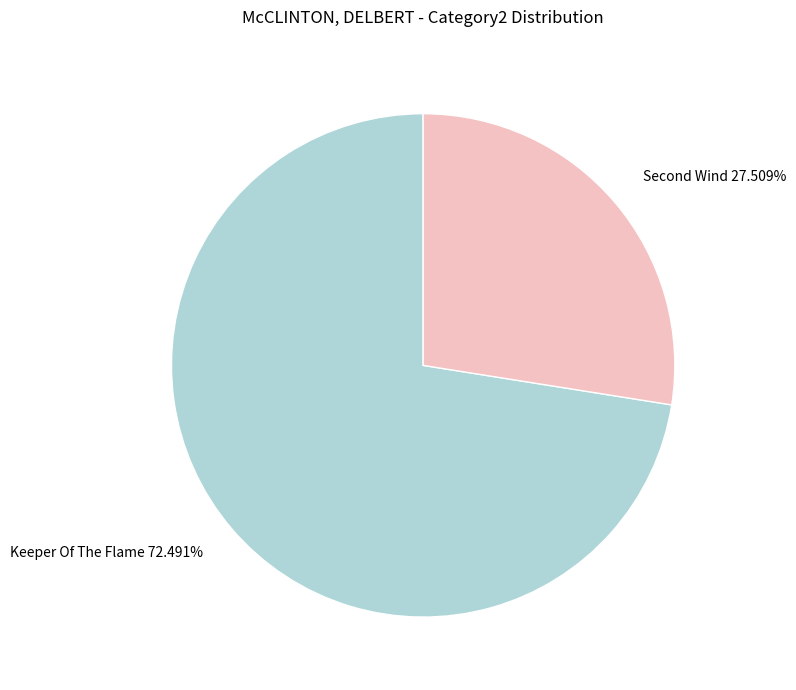

Rank the categories by value from lowest to highest.

Second Wind, Keeper Of The Flame